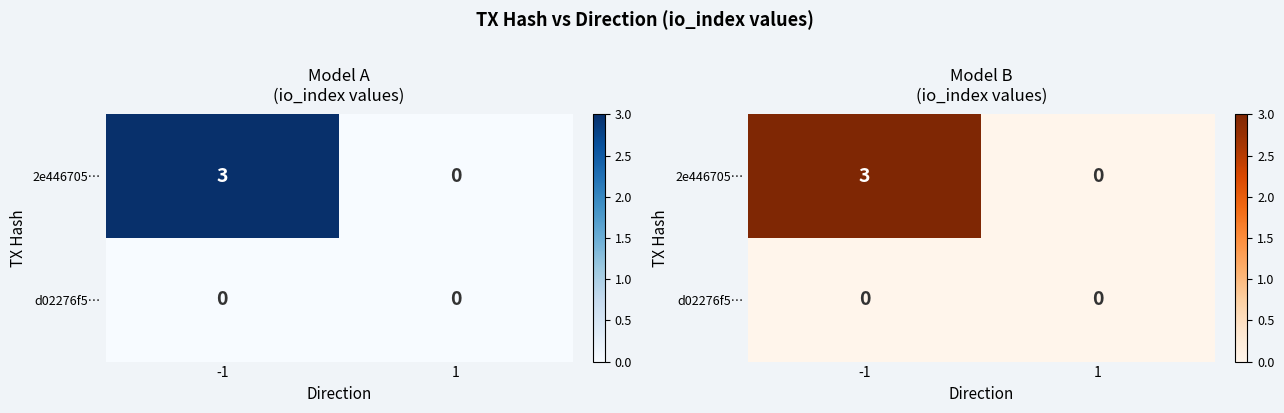

Count the number of data series in this chart.

2